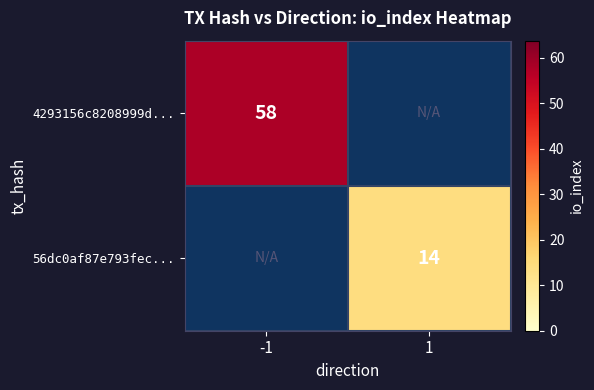

What is the greatest value displayed?

58.0